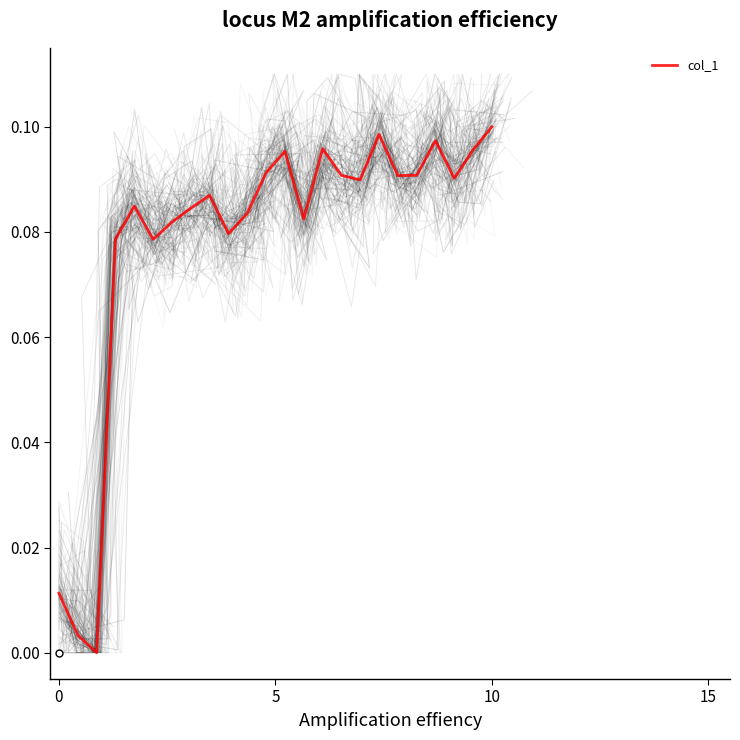

The chart shows a value of 0.0 at 10. True or false?

False